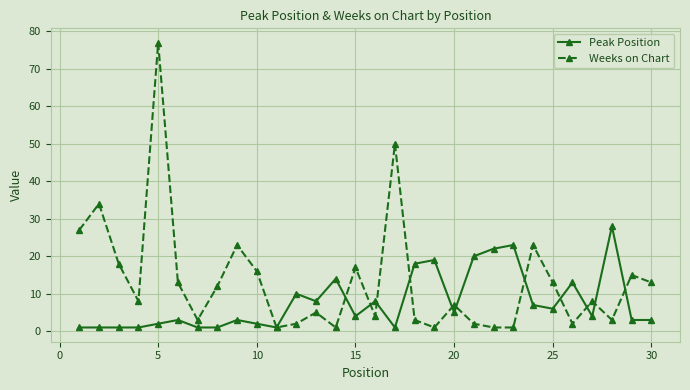

Count the number of categories in the chart.

30